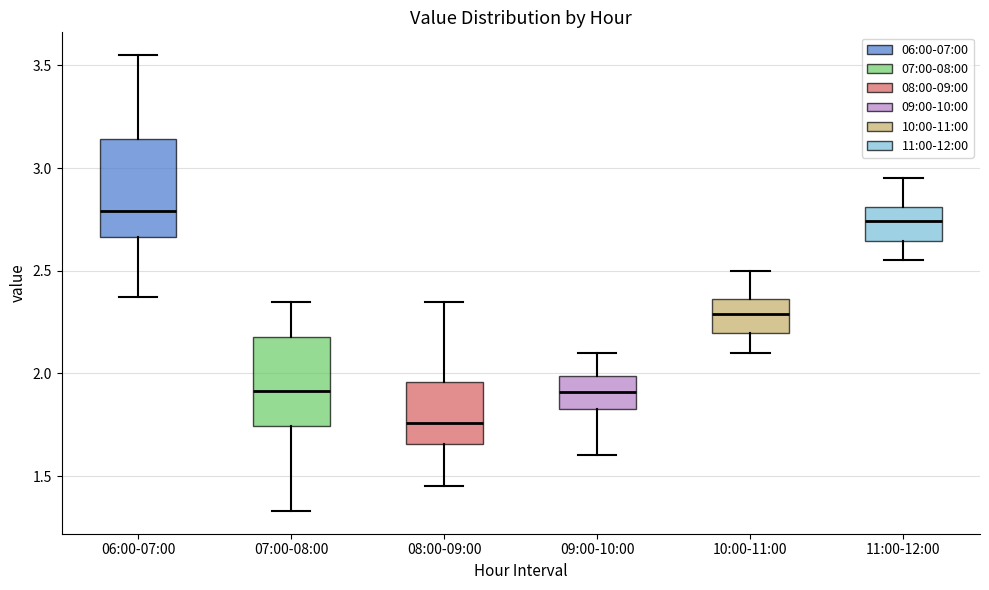

Reading left to right, read every box against the y-axis: the position of its median line, the range the box covers, and the ends of its whiskers. The values are not printed on the chart, so give them approximately, as read against the axis.

06:00-07:00: median 2.80, box 2.65 to 3.15, whiskers 2.35 to 3.55
07:00-08:00: median 1.90, box 1.75 to 2.20, whiskers 1.35 to 2.35
08:00-09:00: median 1.75, box 1.65 to 1.95, whiskers 1.45 to 2.35
09:00-10:00: median 1.90, box 1.85 to 2.00, whiskers 1.60 to 2.10
10:00-11:00: median 2.30, box 2.20 to 2.35, whiskers 2.10 to 2.50
11:00-12:00: median 2.75, box 2.65 to 2.80, whiskers 2.55 to 2.95